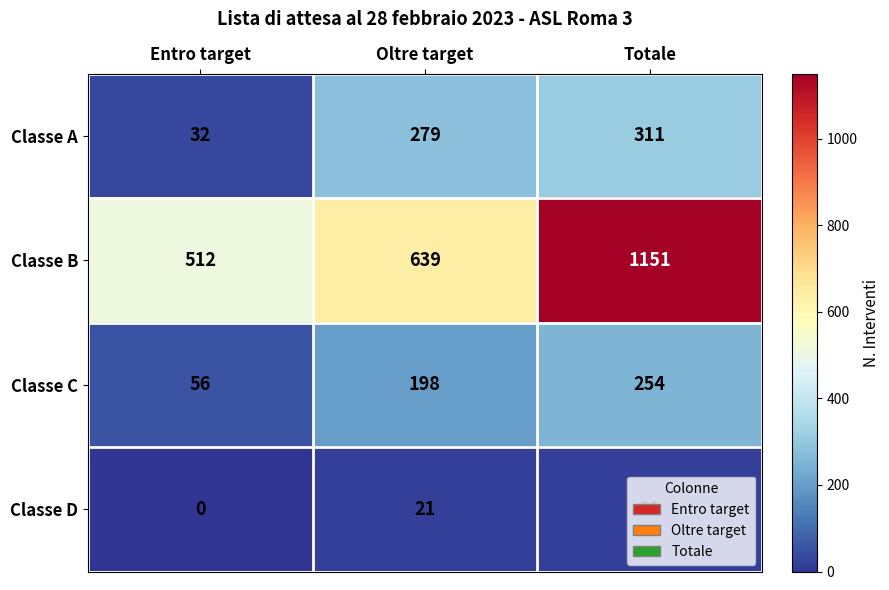

Which series has the largest range (max minus min)?

Classe B